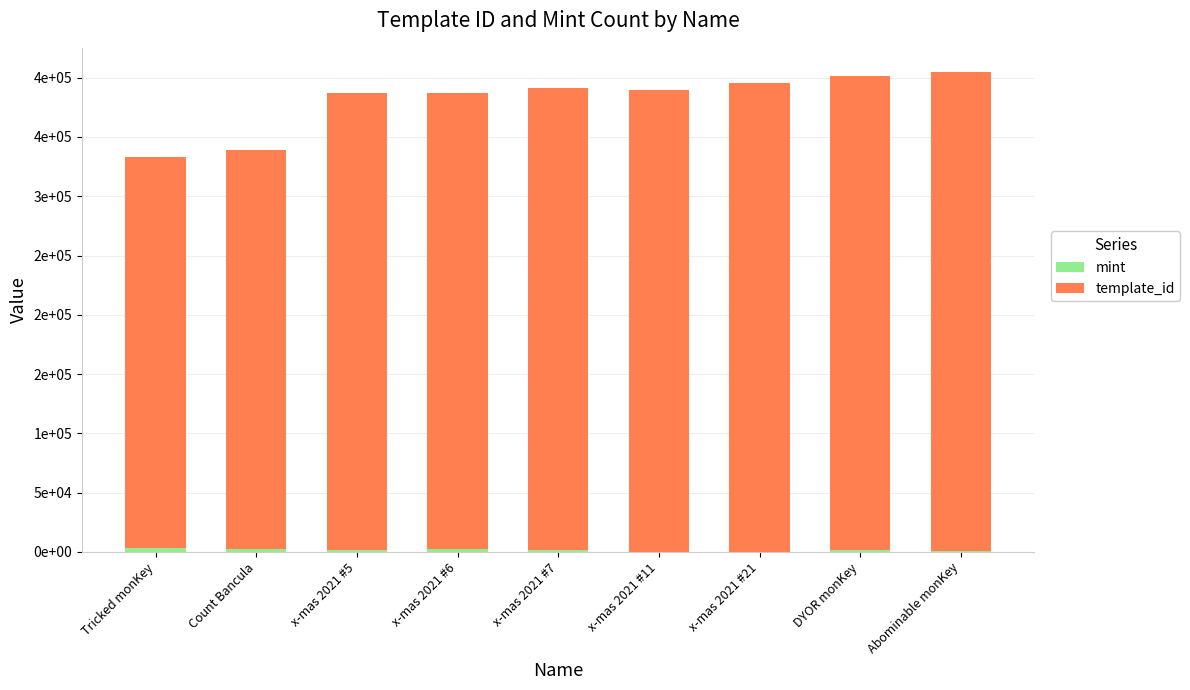

Are the bars grouped side by side (vs. stacked)?

No